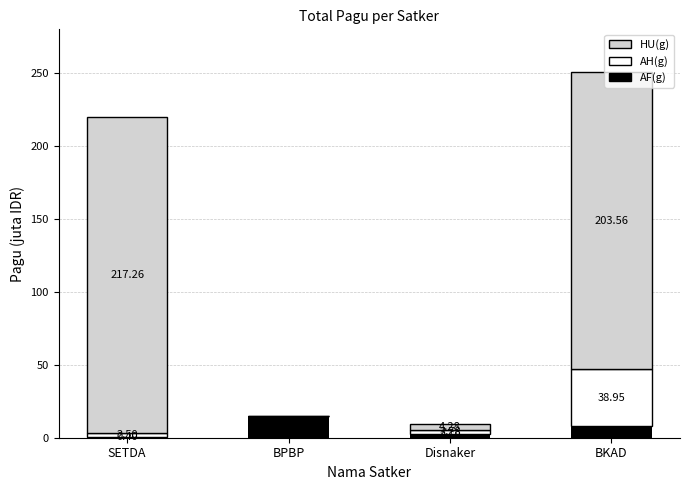

What are all the series names shown in the legend?

HU(g), AH(g), AF(g)